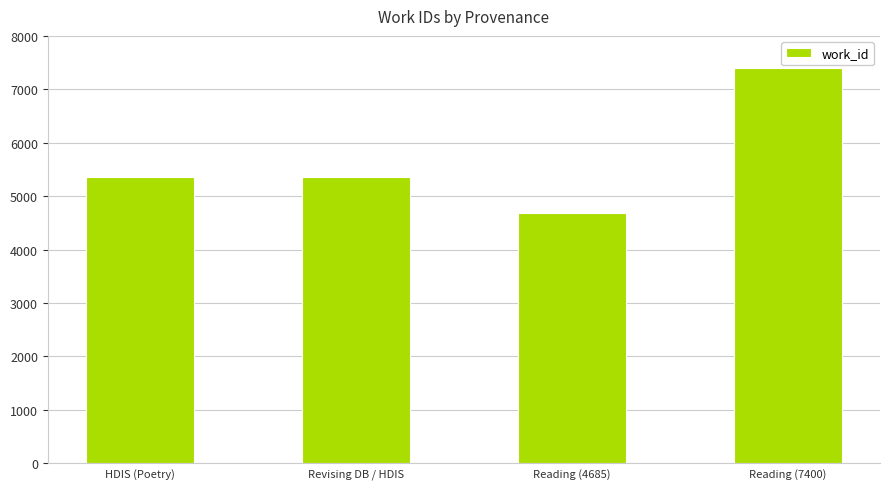

What value does the data have at HDIS (Poetry)?

5366